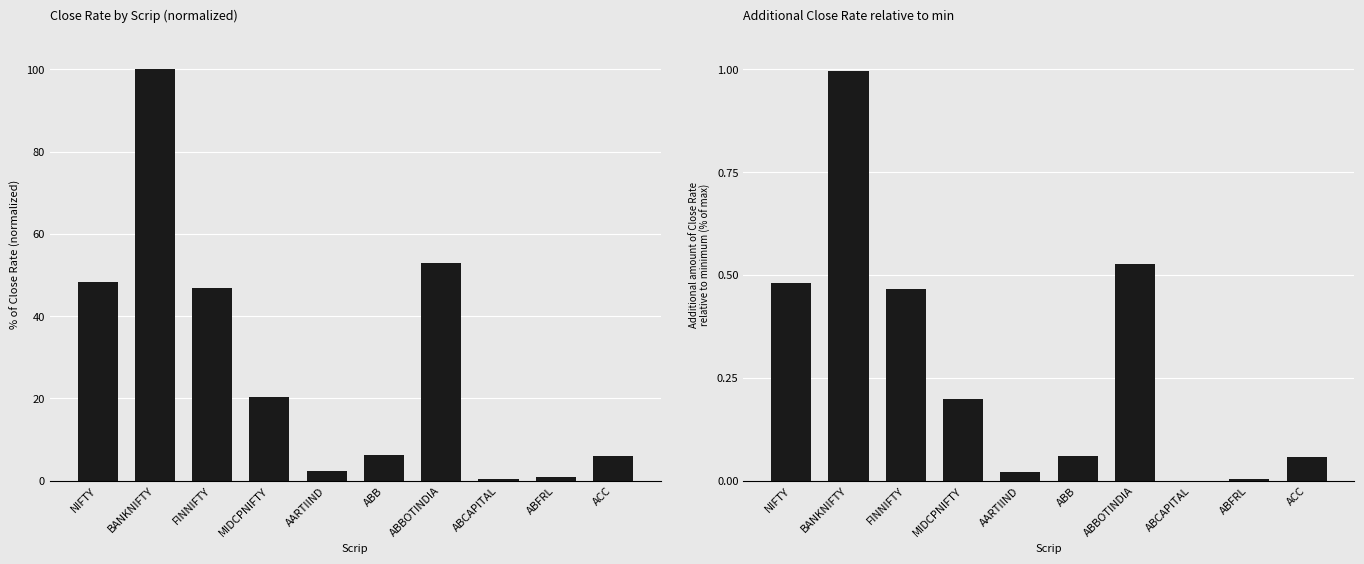

What is the highest value of the Delta from Min series?

1.0